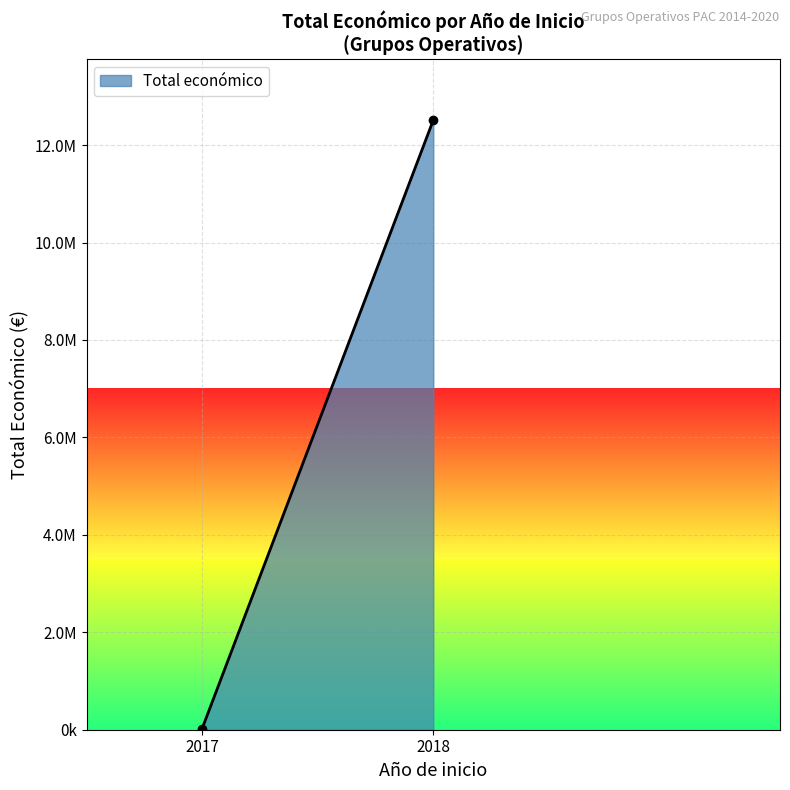

Rank the categories by value from lowest to highest.

2017, 2018